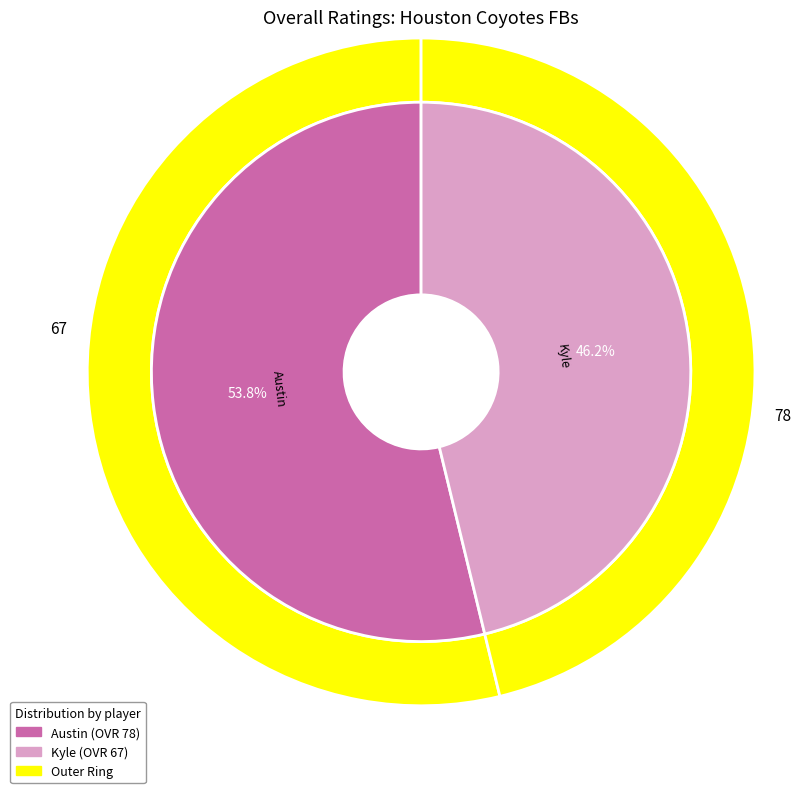

To the nearest percent, what percentage of the pie is Kyle?

46%